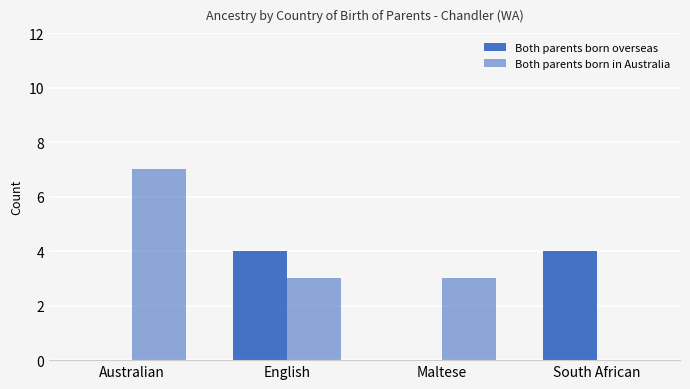

How many groups of bars are there?

4